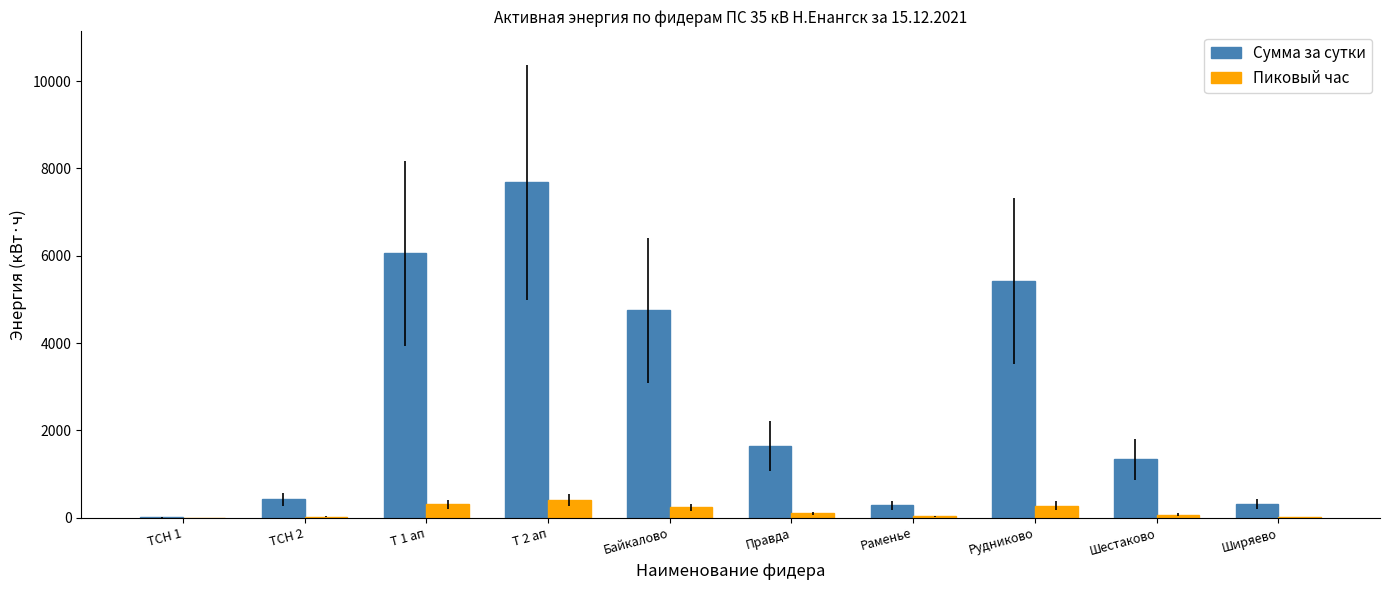

Which series changed the most between Правда and Рудниково?

Сумма за сутки